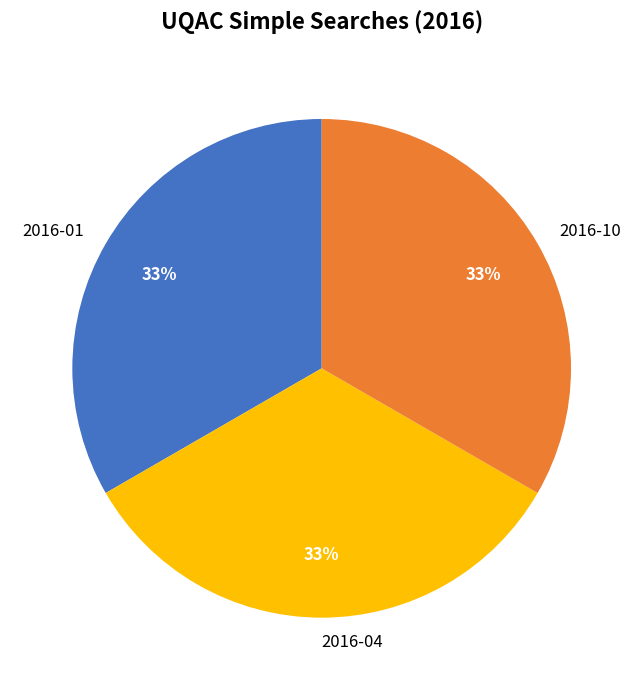

True or false: 2016-04 accounts for 33% of the total.

True